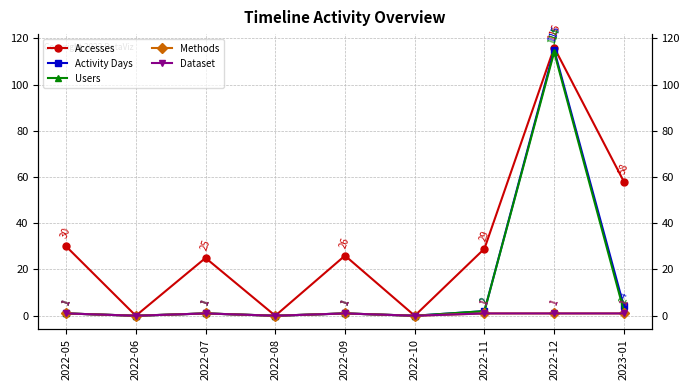

True or false: Methods has more than 1 interior local peaks.

True